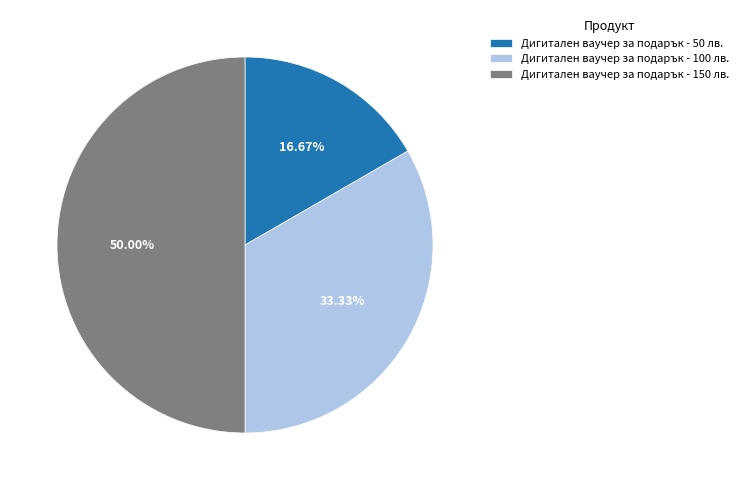

True or false: Дигитален ваучер за подарък - 150 лв. accounts for 50% of the total.

True